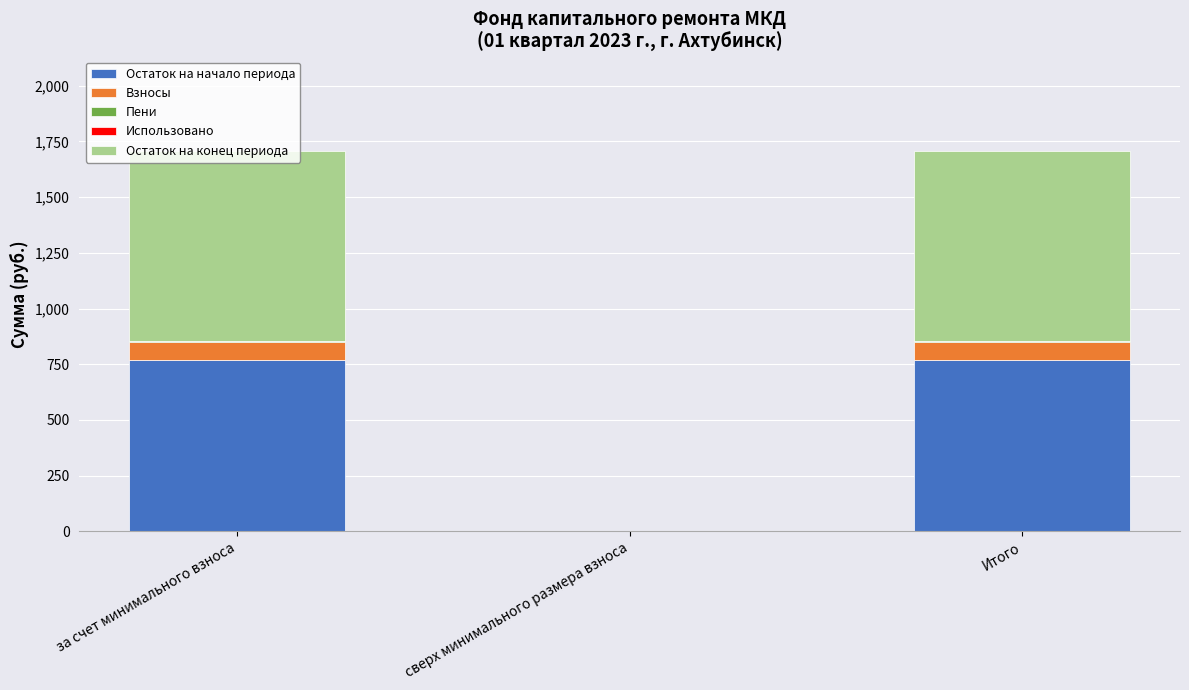

What is the maximum value for Остаток на начало периода?

770.1